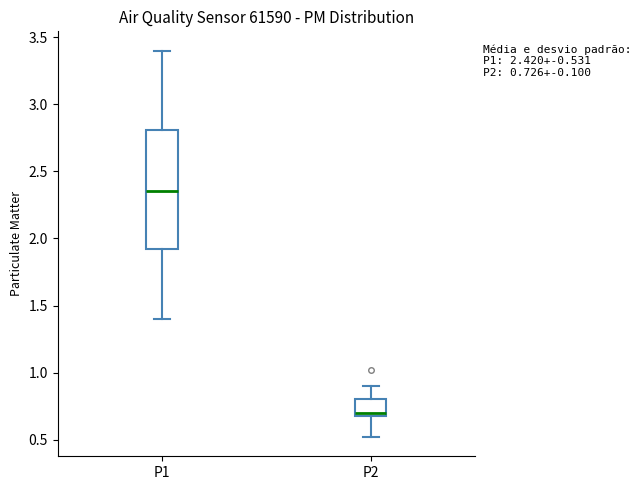

Comparing the boxes themselves (not the whiskers), which one is the tallest?

P1